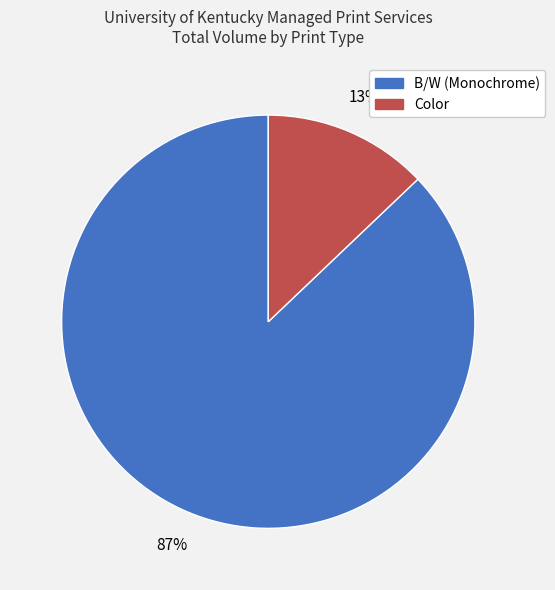

Combined, do B/W (Monochrome) and Color account for over 50%?

Yes